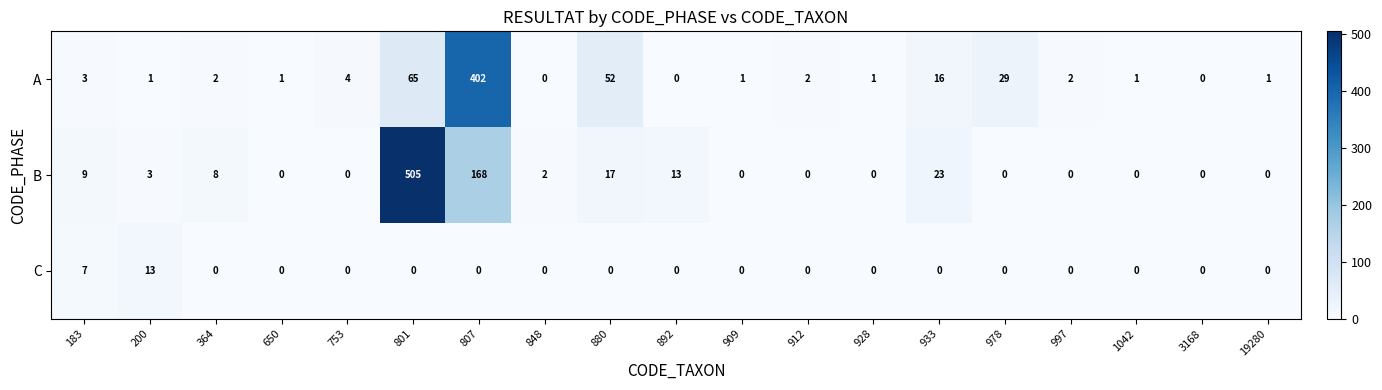

Which series has the largest total across all categories?

B